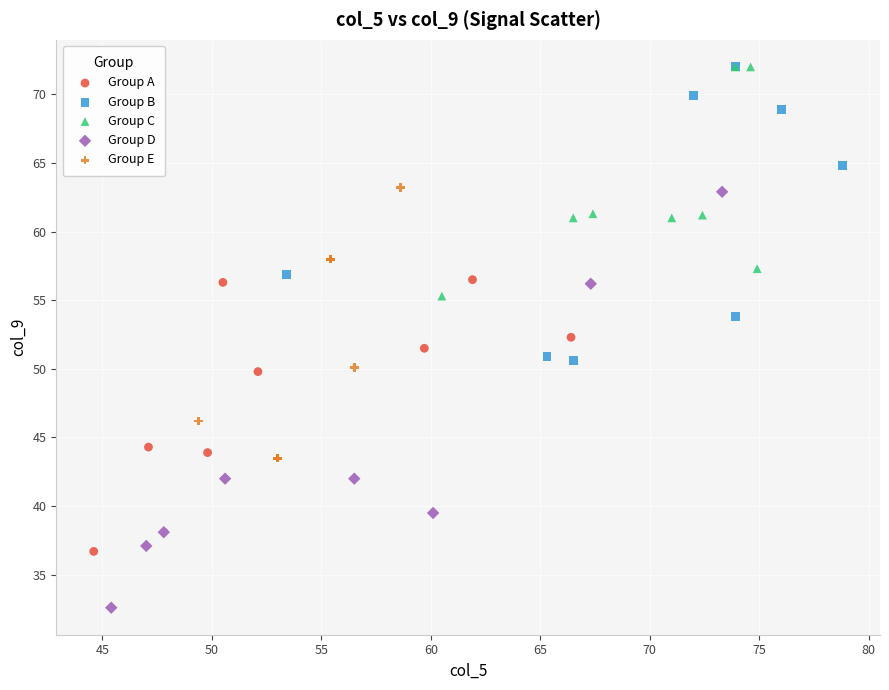

Which series reaches the minimum Y coordinate?

Group D